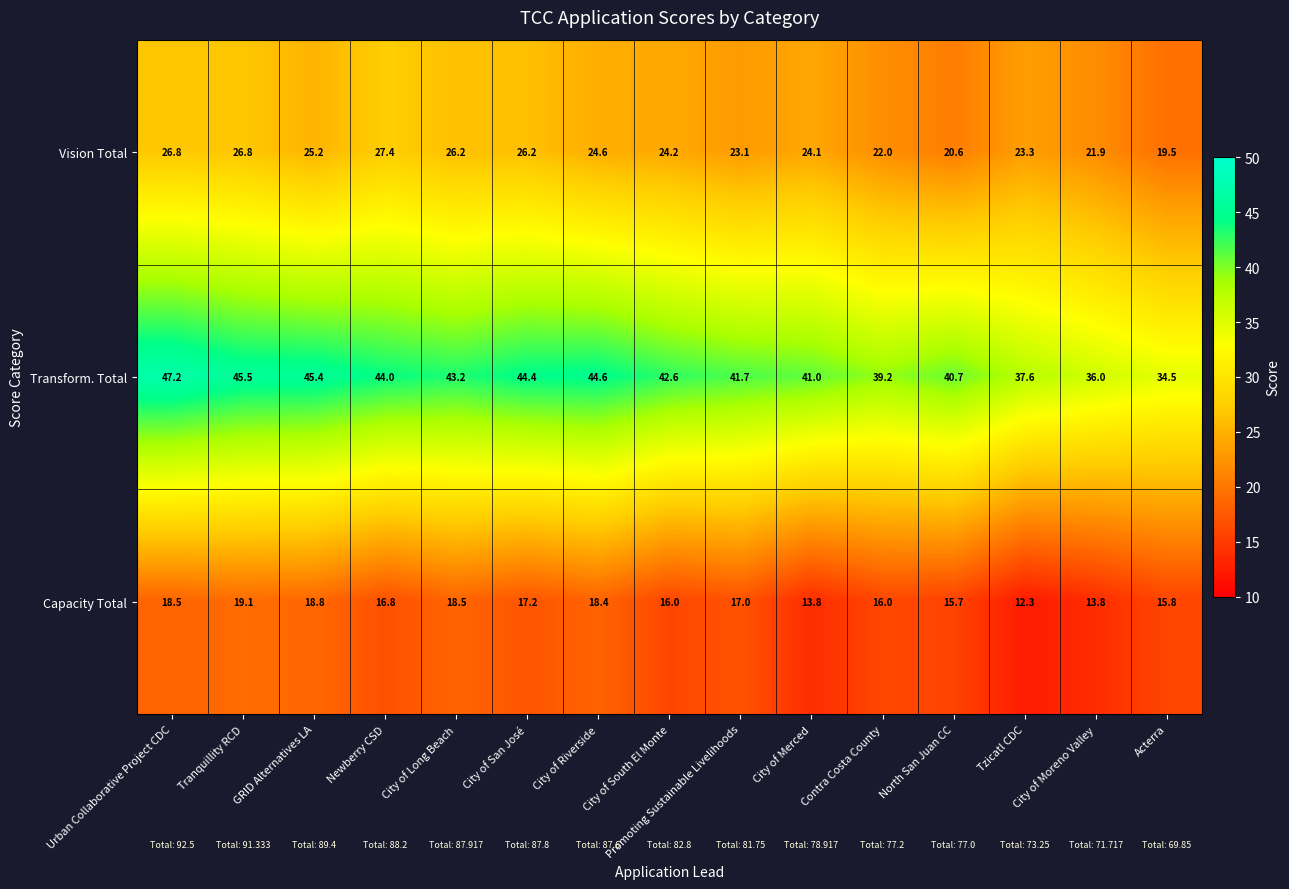

What is the total value across all series at City of South El Monte?

82.8